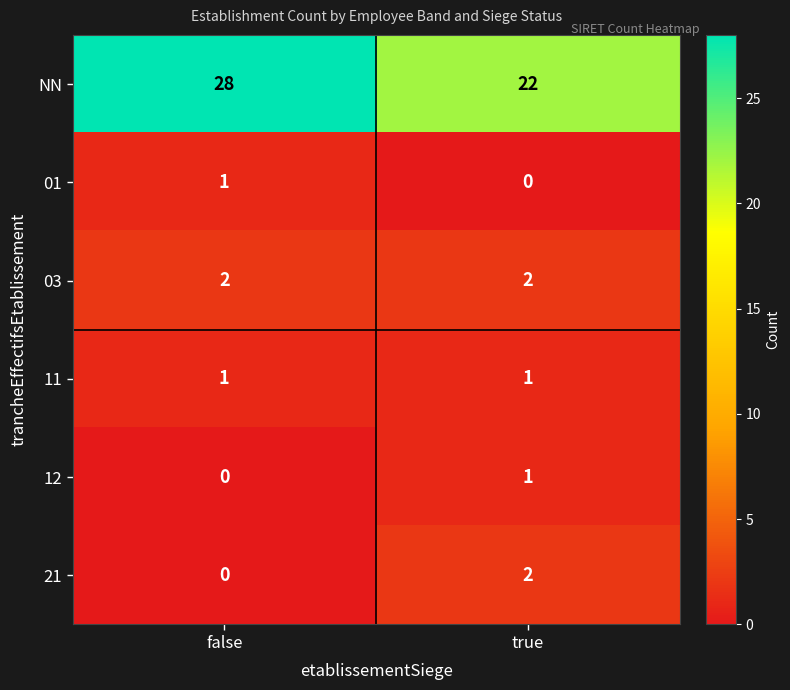

Rank the categories by 21 value from highest to lowest.

true, false